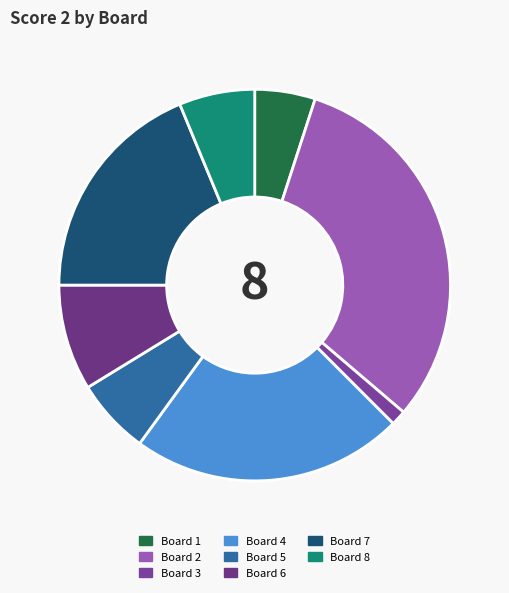

What is the smallest slice in the pie chart?

Board 3